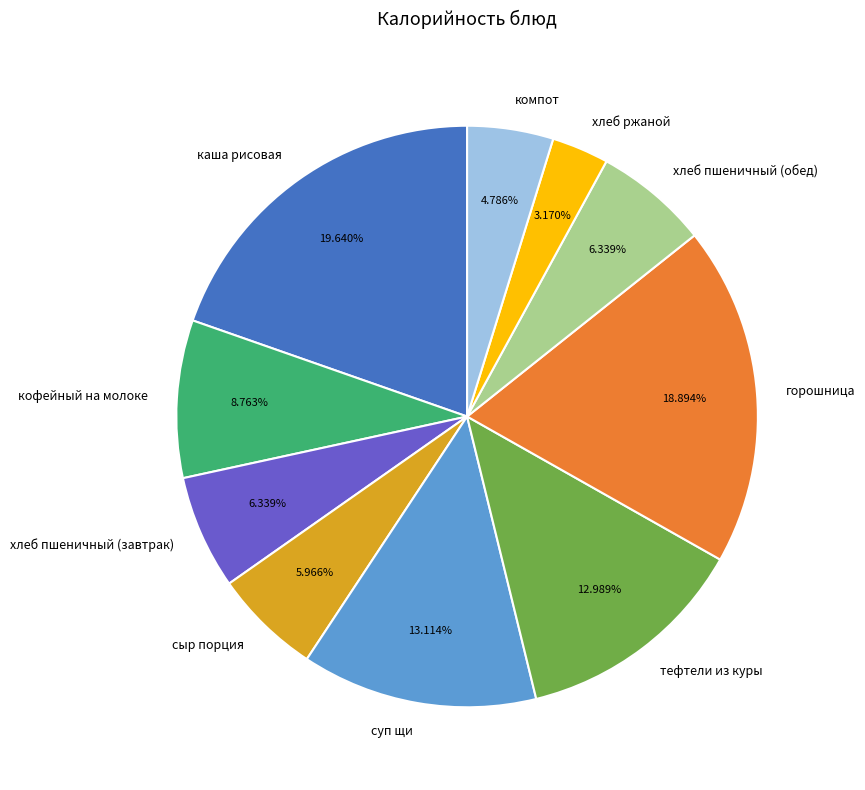

Which has a higher value, хлеб ржаной or хлеб пшеничный (завтрак)?

хлеб пшеничный (завтрак)